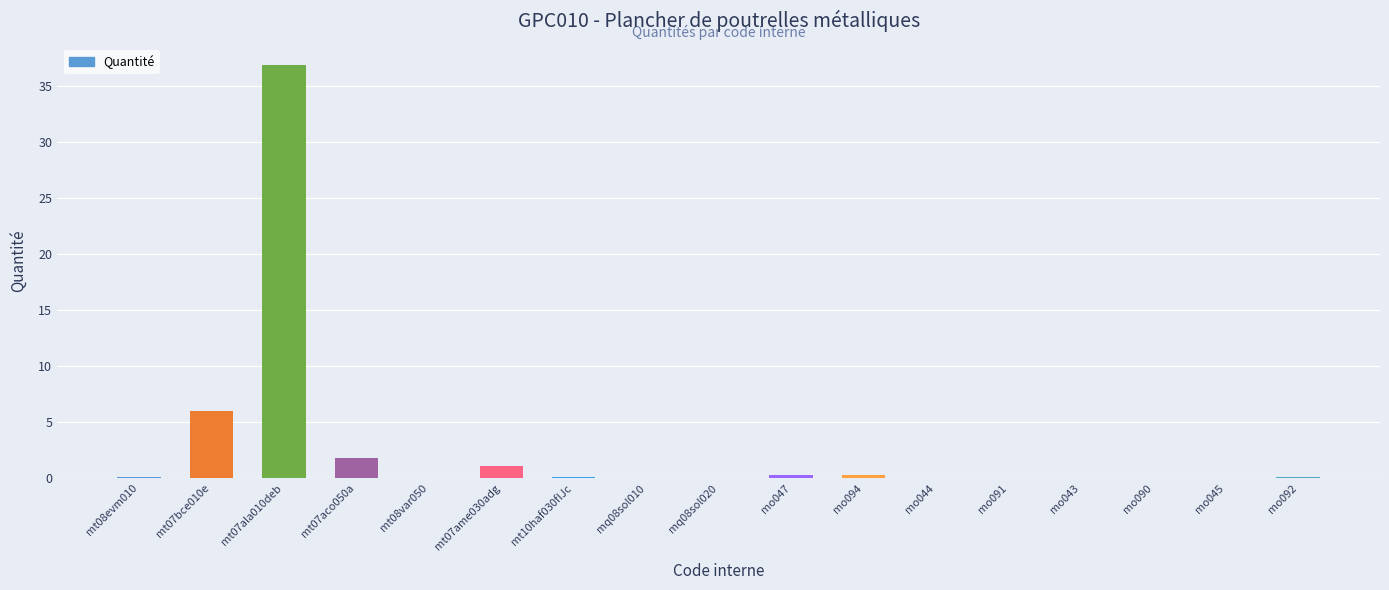

What is the average value?

2.8